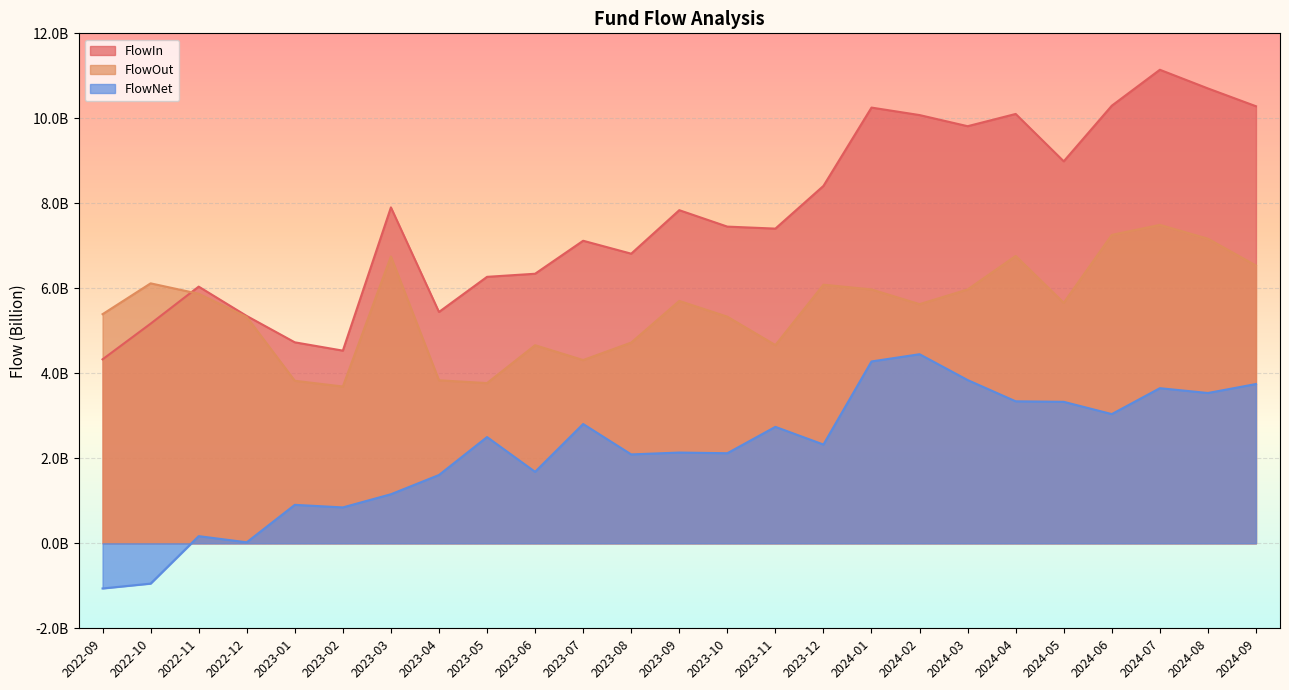

What is the difference between the highest and lowest values at 2024-05?

5659215159.7